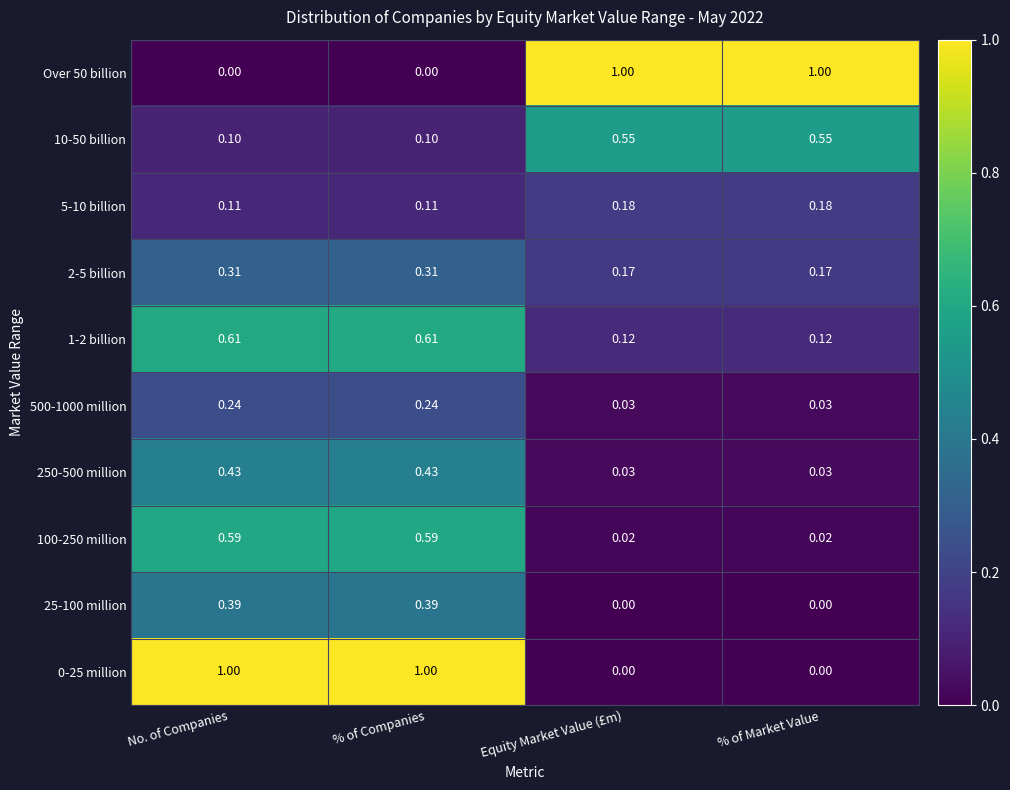

Is the value of 250-500 million at Equity Market Value (£m) greater than the value of 1-2 billion at No. of Companies?

No